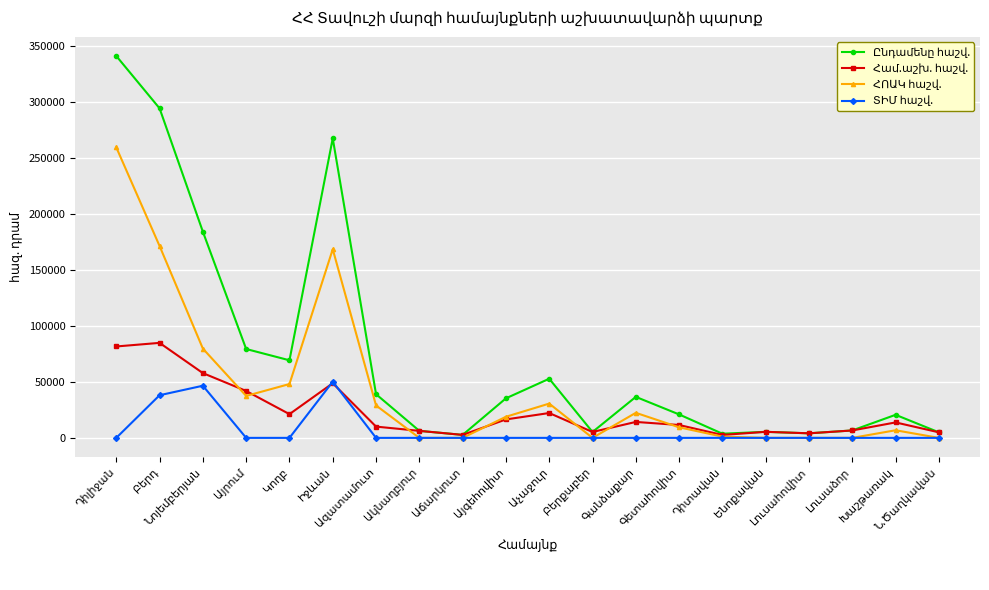

At how many categories does at least one series exceed 130030?

4